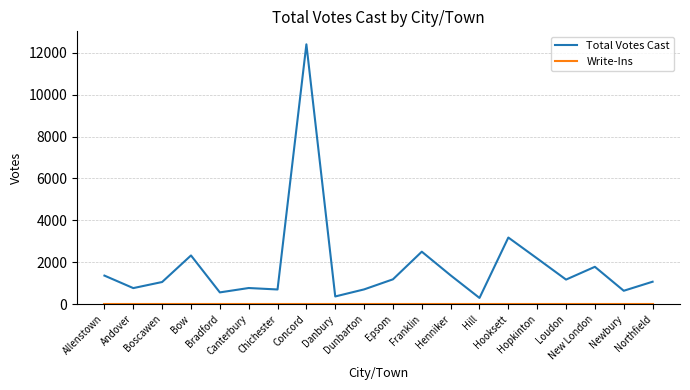

Which series changed the most between Boscawen and Hopkinton?

Total Votes Cast